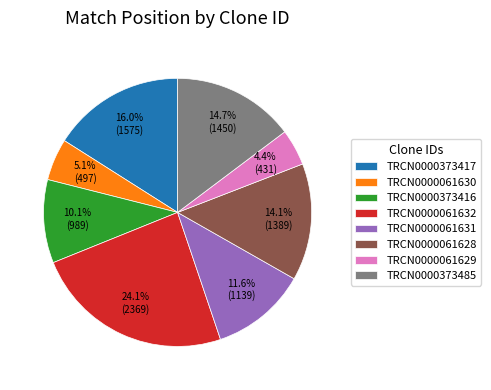

To the nearest percent, what portion does TRCN0000061630 represent?

5%